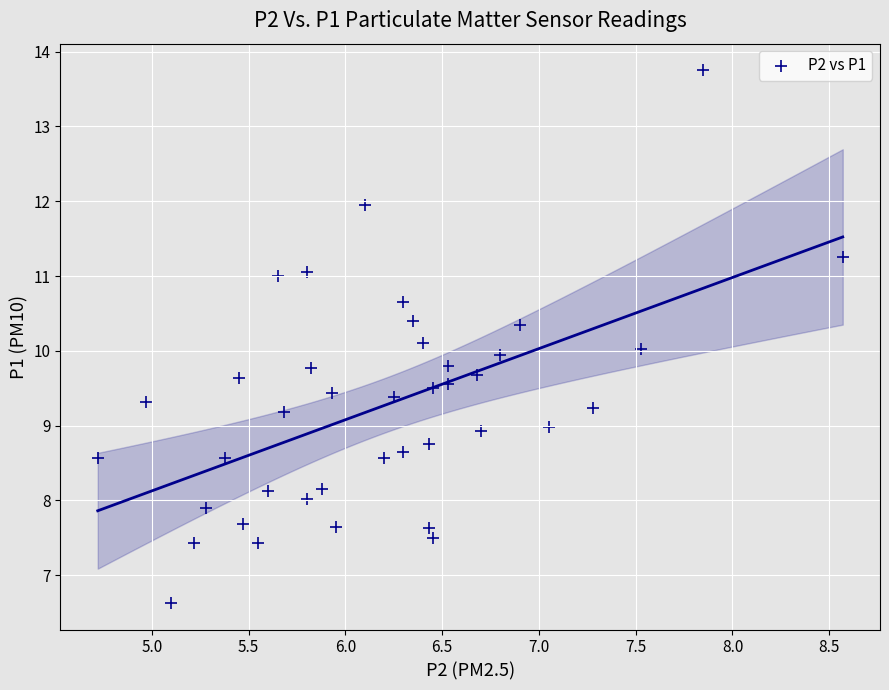

What is the range of Y values (max minus min)?

7.1